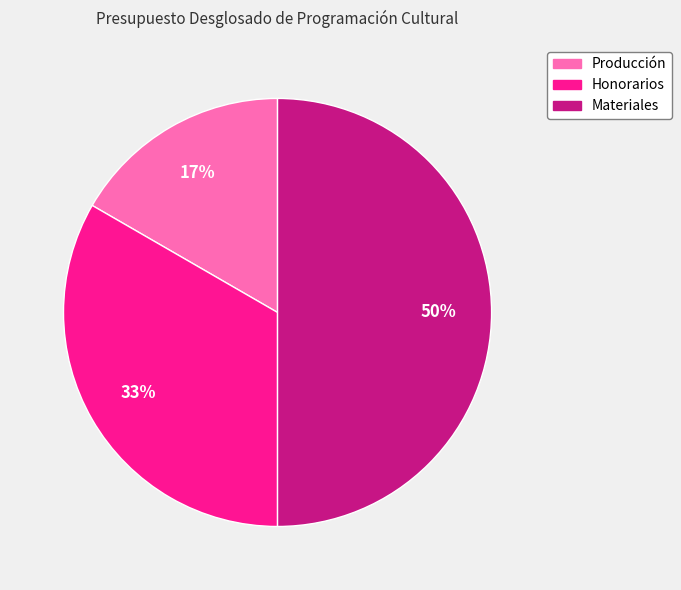

Which has a higher value, Materiales or Honorarios?

Materiales